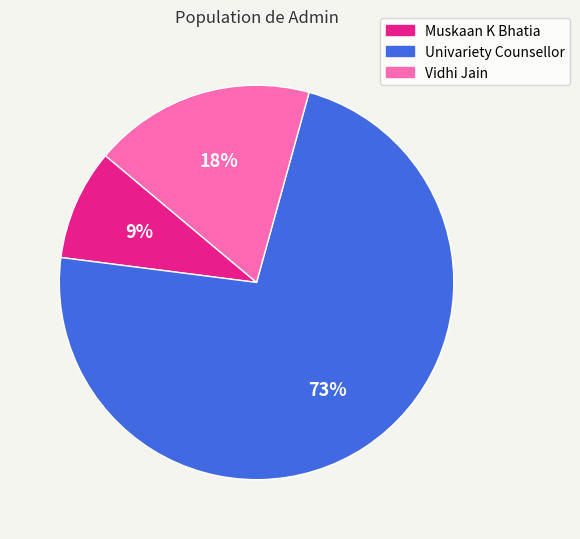

Which has a higher value, Muskaan K Bhatia or Vidhi Jain?

Vidhi Jain